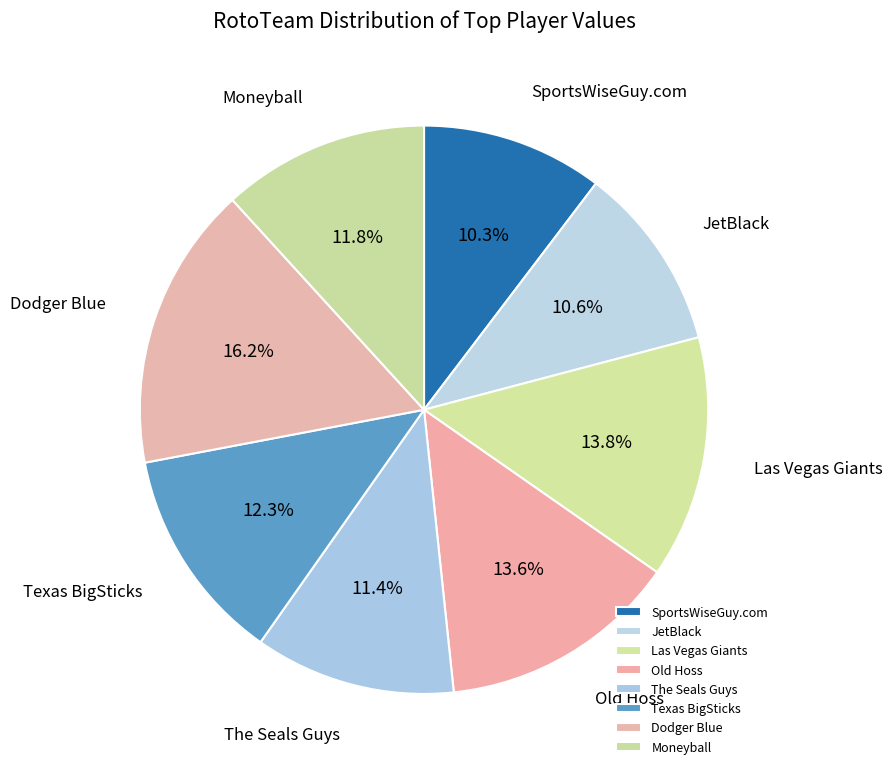

Which category has the biggest portion of the pie?

Dodger Blue